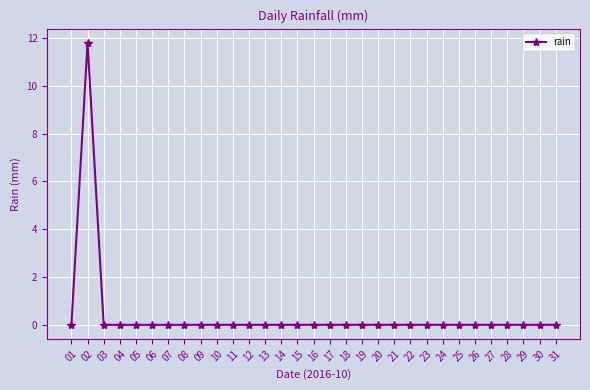

What is the value of the 2nd point from the left?

11.8